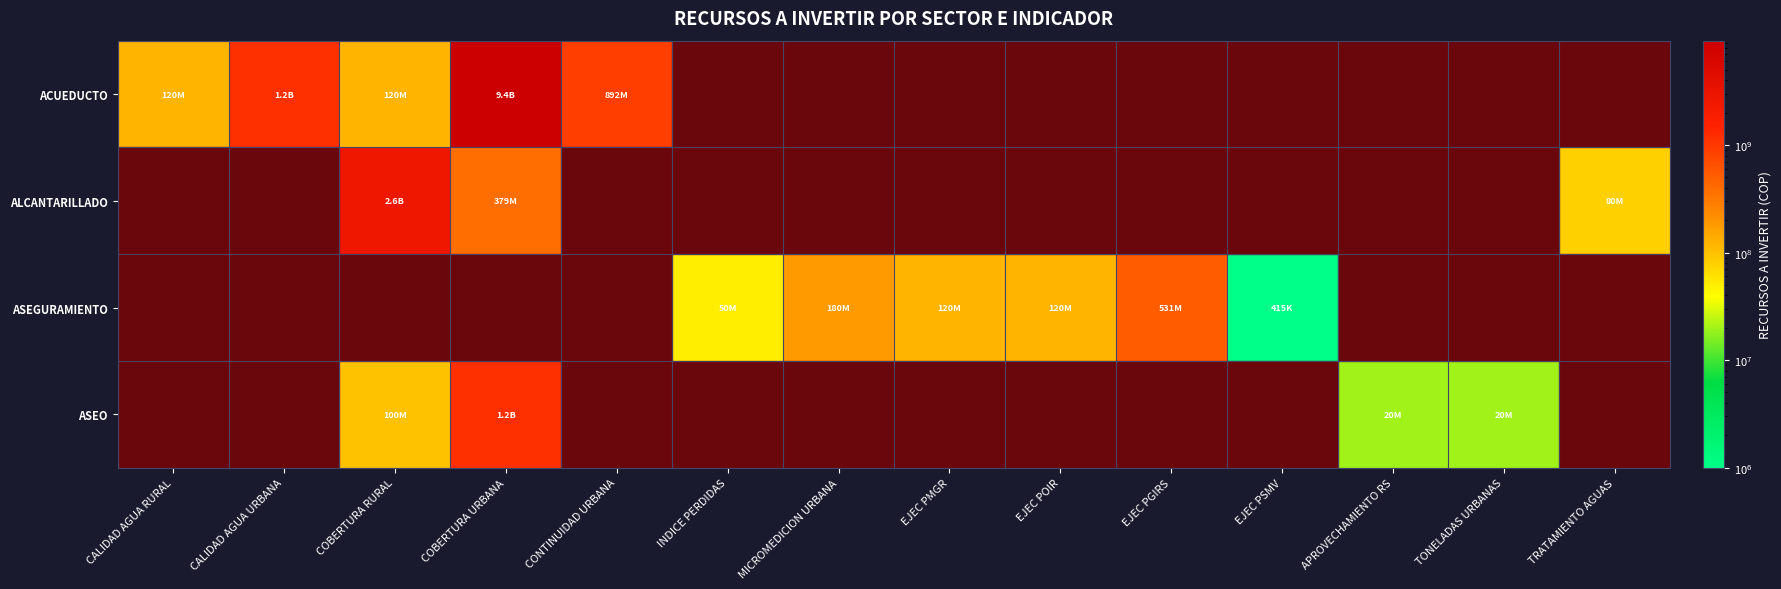

How many categories are shown in the chart?

14